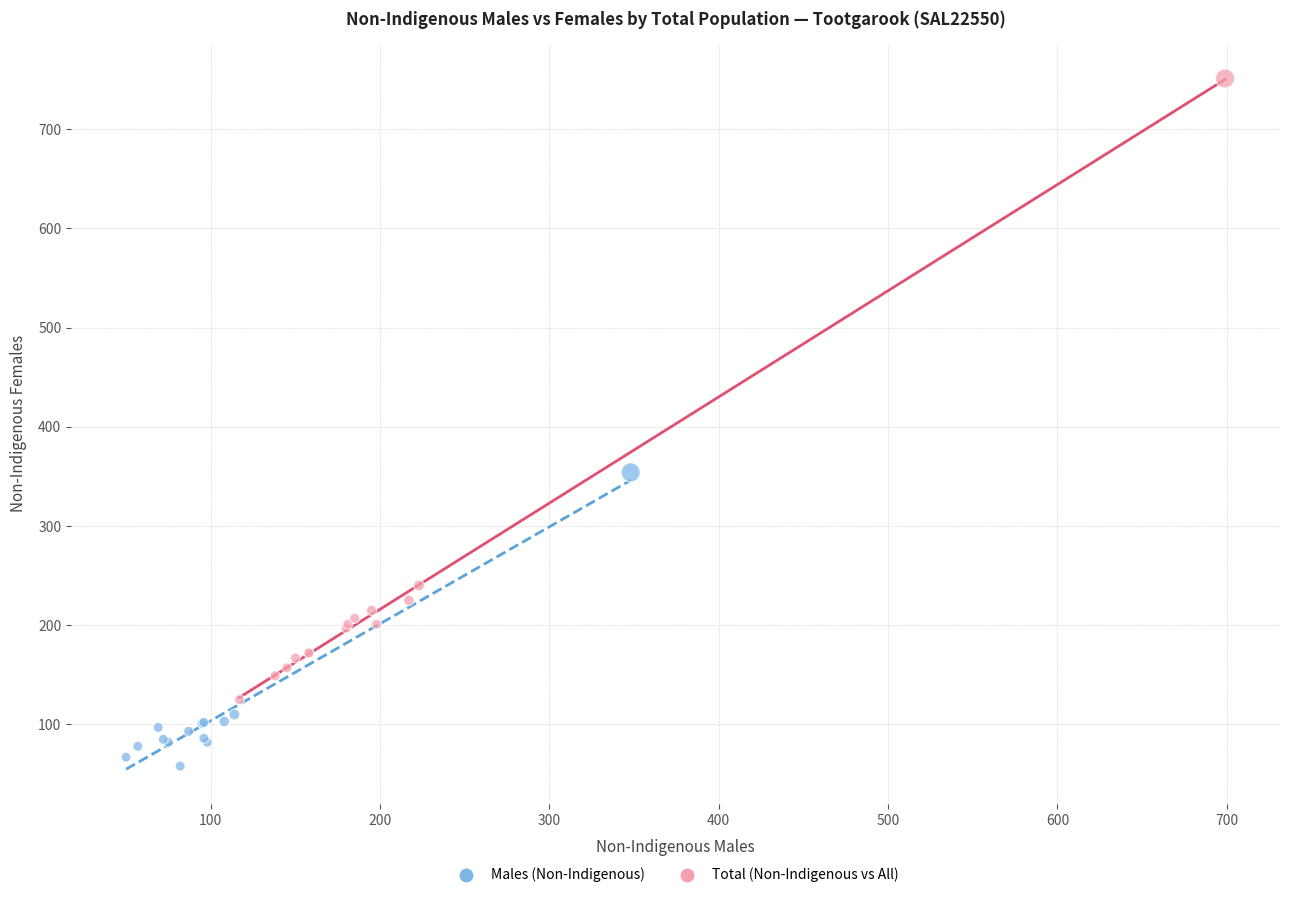

Which series contains the lowest Y value?

Males (Non-Indigenous)